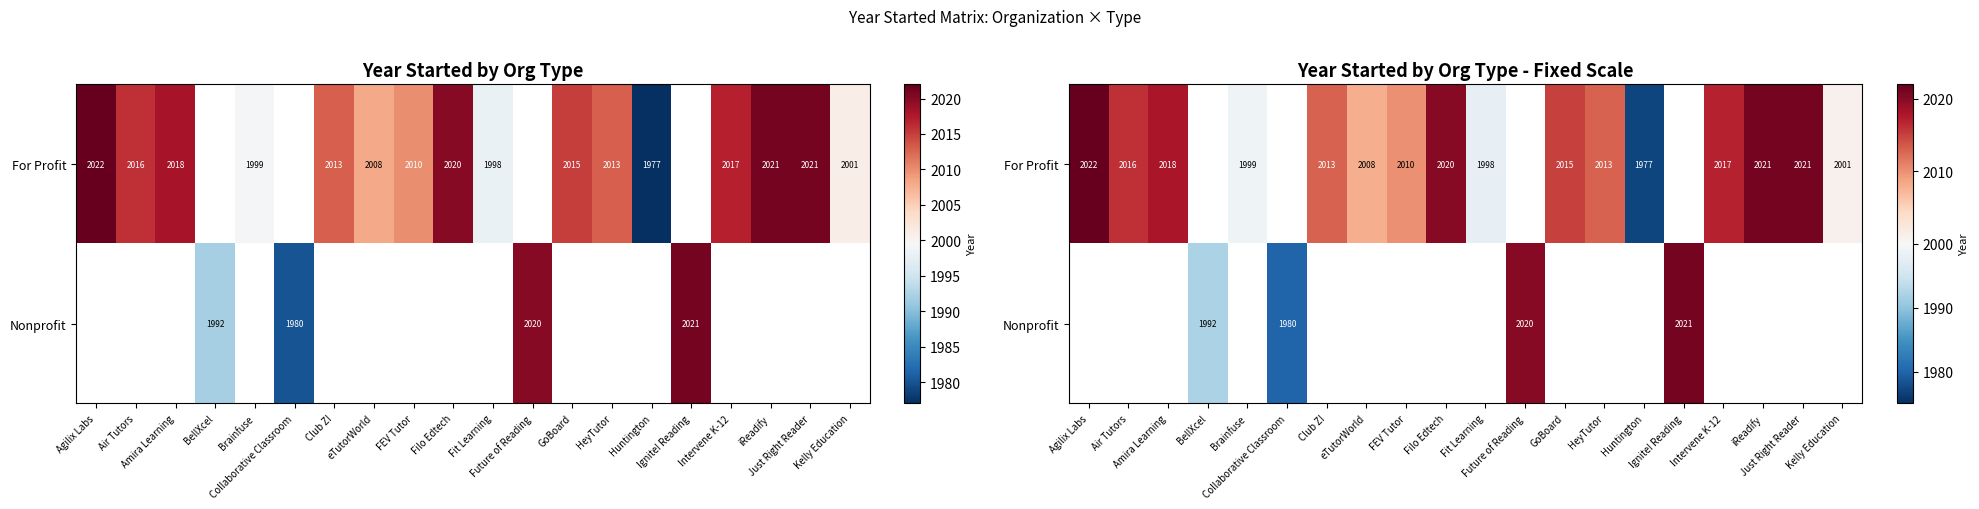

True or false: For Profit has a value of 946.1 at Huntington.

False